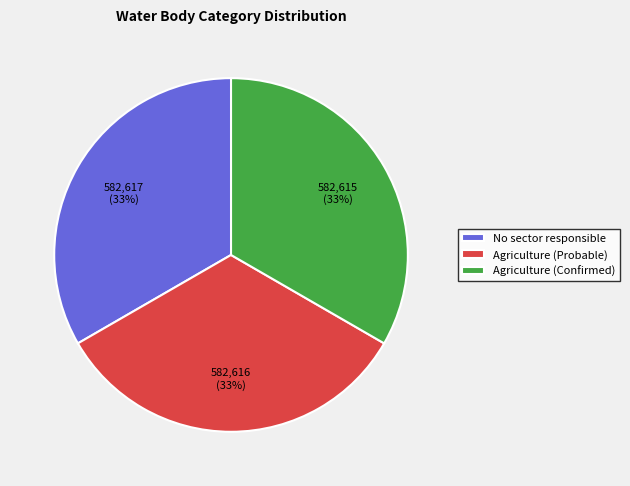

Approximately how many times larger is the value at No sector responsible compared to Agriculture (Probable)?

1.0